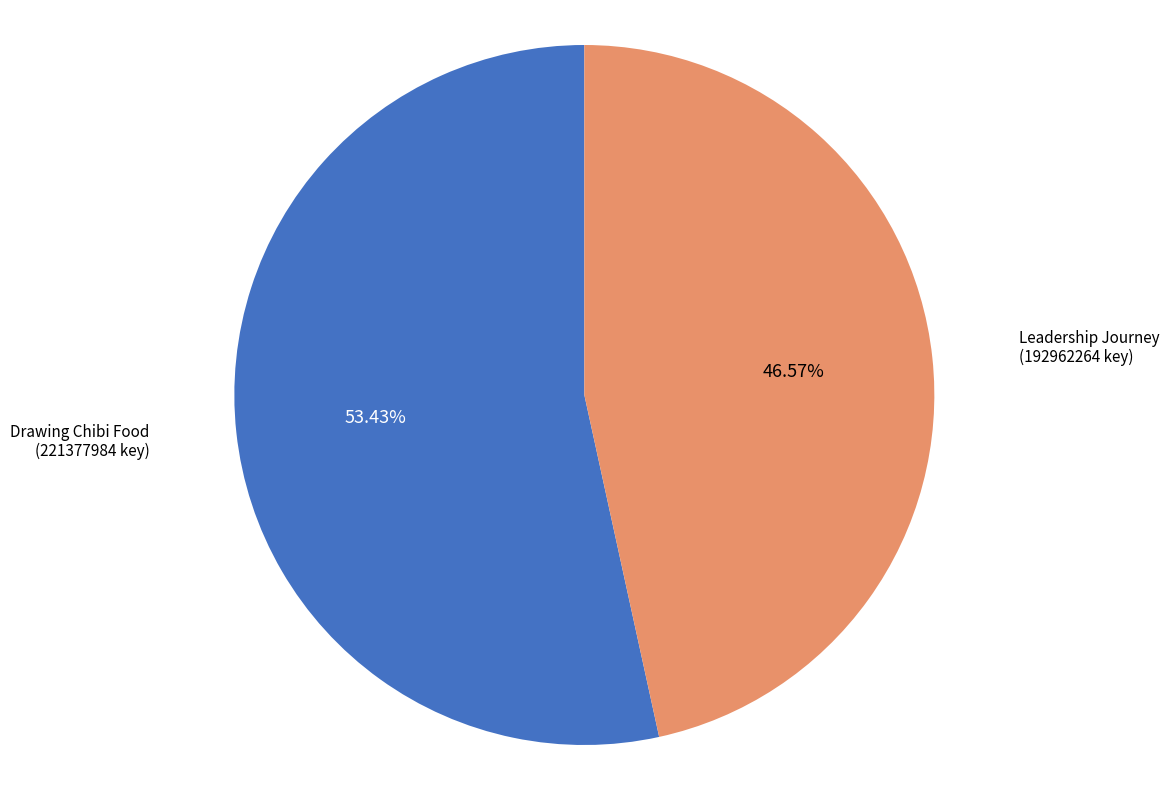

Which category has the biggest portion of the pie?

Drawing Chibi Food (221377984 key)